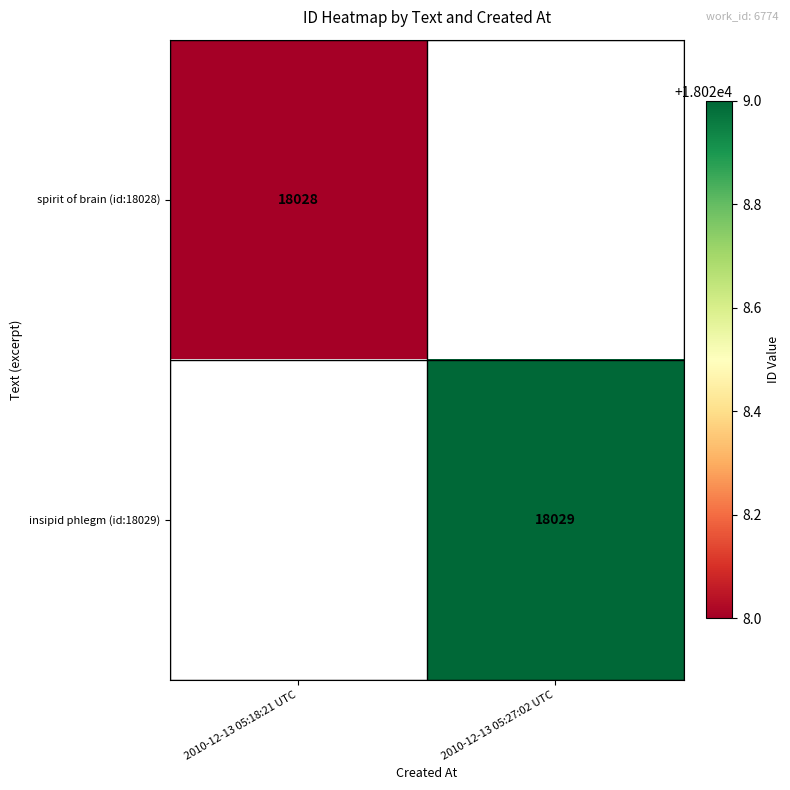

Is the value of spirit of brain (id:18028) at 2010-12-13 05:18:21 UTC greater than the value of insipid phlegm (id:18029) at 2010-12-13 05:27:02 UTC?

No